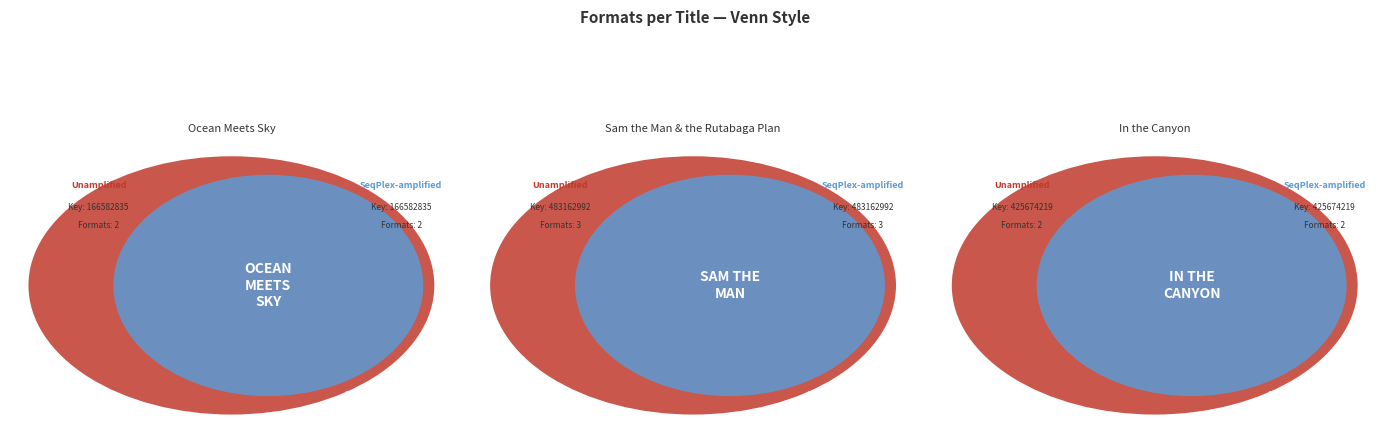

To the nearest percent, what portion does Ocean Meets Sky represent?

29%